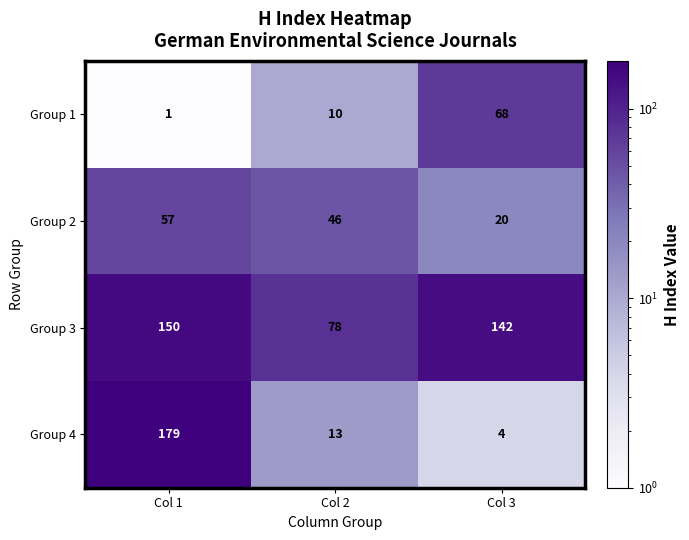

Reading left to right, list all the values displayed in this chart.

Group 1: Col 1=1	Col 2=10	Col 3=68
Group 2: Col 1=57	Col 2=46	Col 3=20
Group 3: Col 1=150	Col 2=78	Col 3=142
Group 4: Col 1=179	Col 2=13	Col 3=4